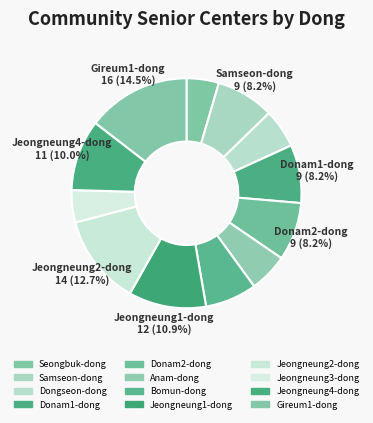

Count the number of slices in the pie.

12